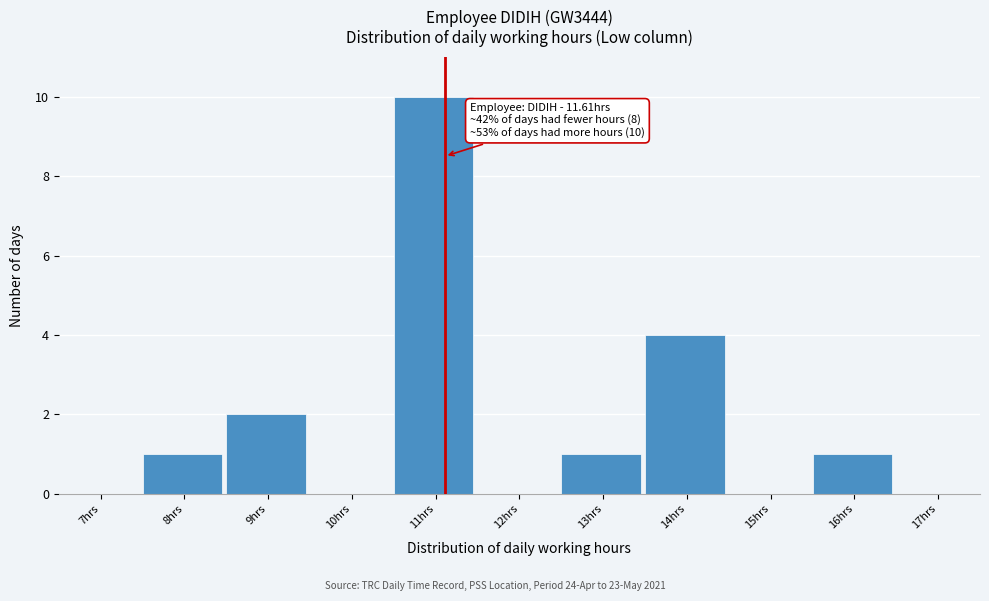

Reading right to left, extract all data points from this chart.

17hrs=0	16hrs=1	15hrs=0	14hrs=4	13hrs=1	12hrs=0	11hrs=10	10hrs=0	9hrs=2	8hrs=1	7hrs=0